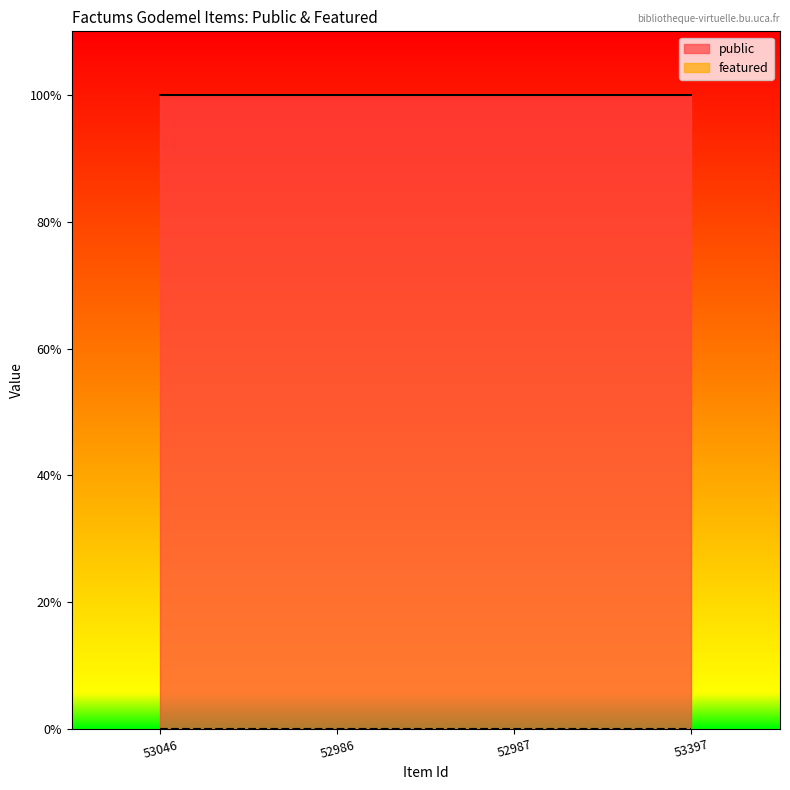

Which category has the highest value across all series?

53046